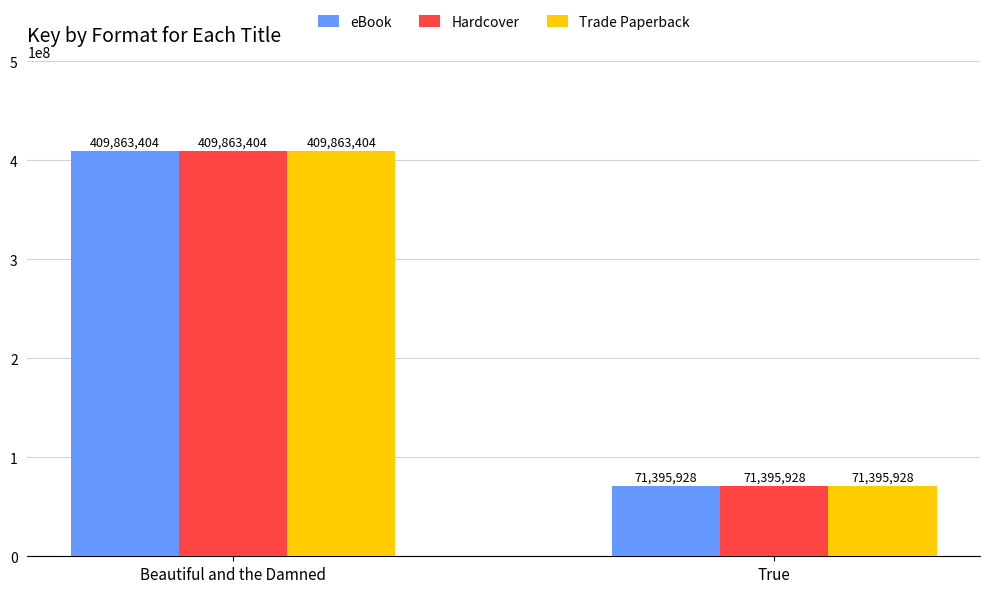

The value of Hardcover at True is 71395928. True or false?

True